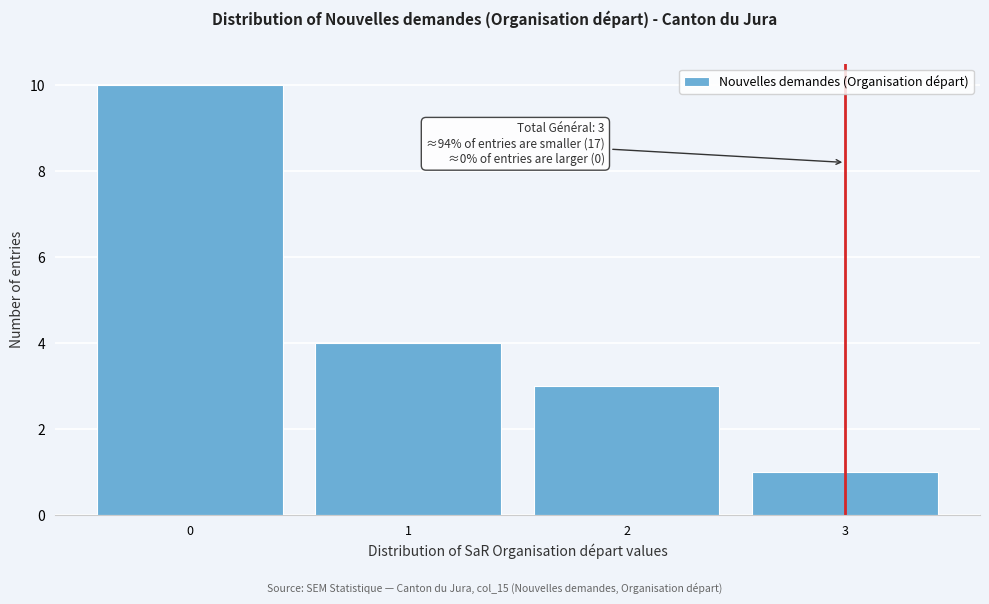

Which range on the x-axis has the tallest bar?

-0.5 to 0.5